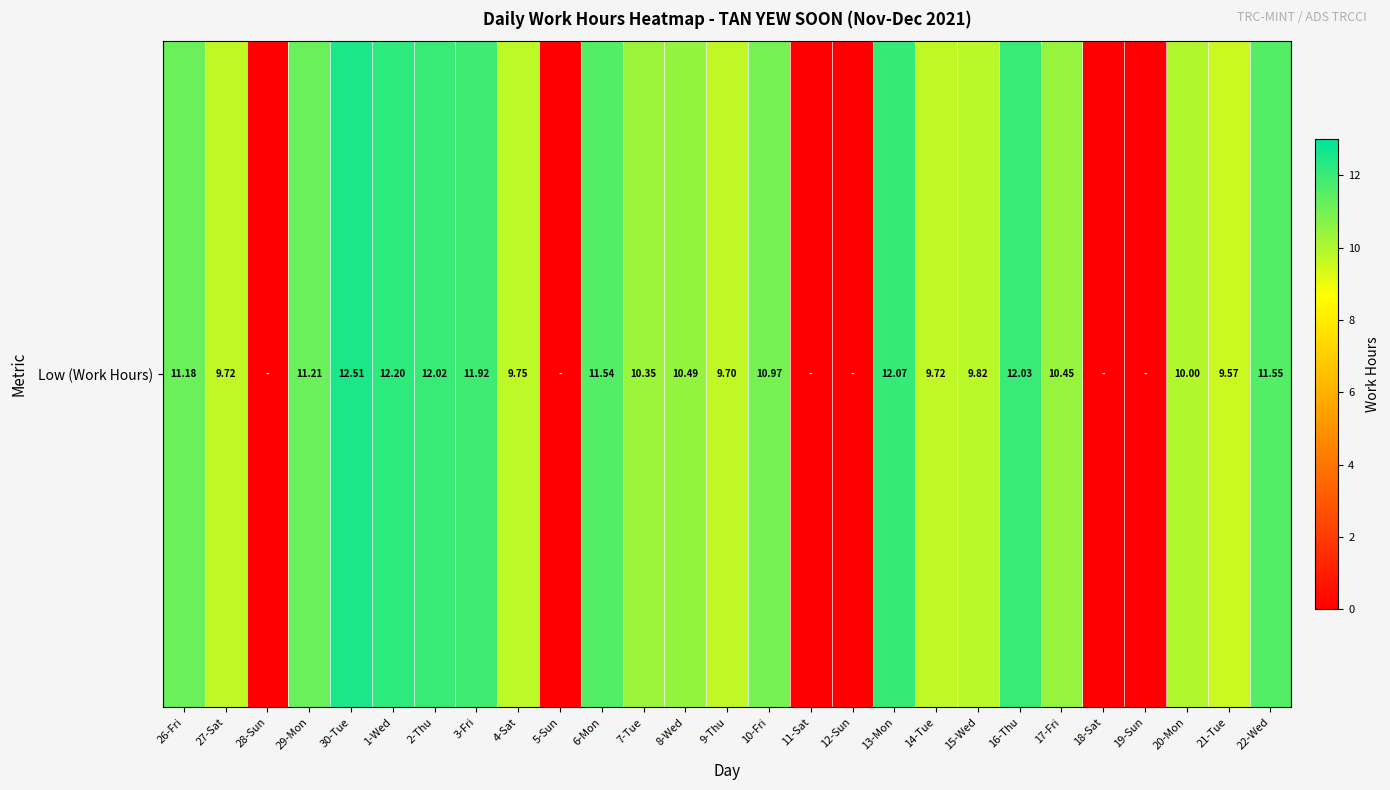

Reading left to right, what are all the values shown in this chart?

11.2	9.7	0.0	11.2	12.5	12.2	12.0	11.9	9.8	0.0	11.5	10.3	10.5	9.7	11.0	0.0	0.0	12.1	9.7	9.8	12.0	10.4	0.0	0.0	10.0	9.6	11.6